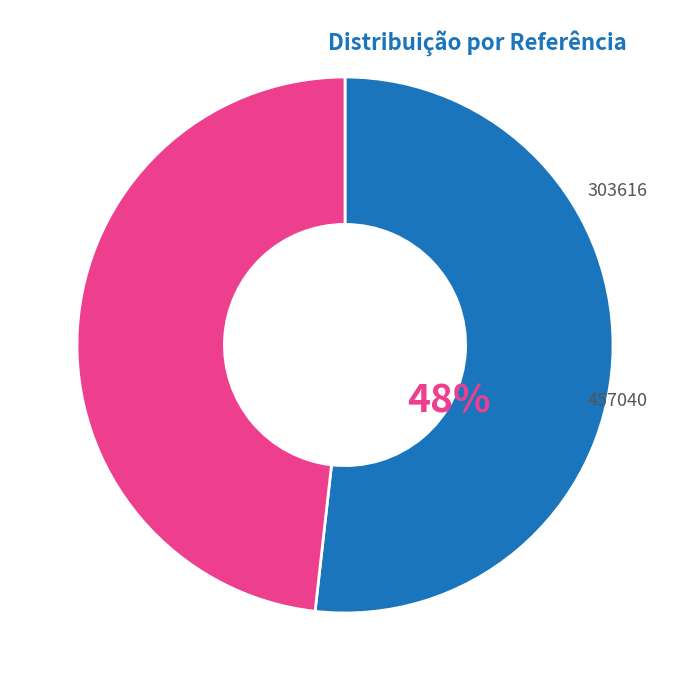

Does any single category account for the majority?

Yes